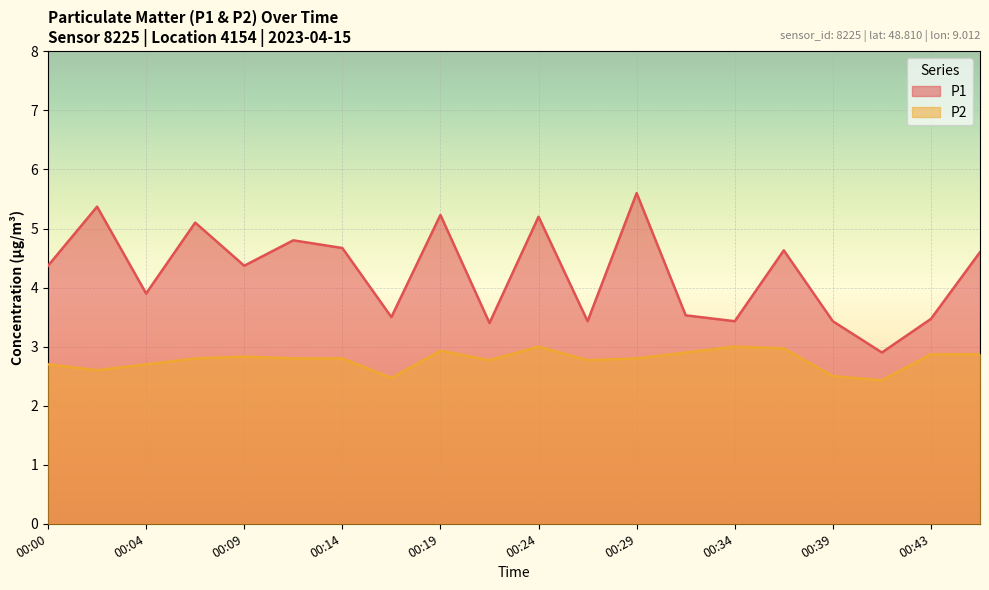

True or false: P2 and P1 cross at least once.

False